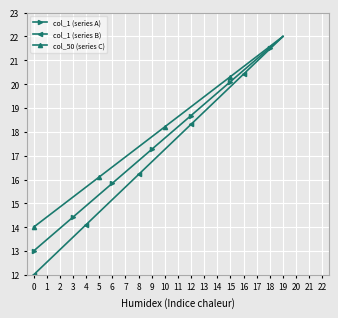

What is the value of the col_1 (series B) point at the 7th from the left?

15.2